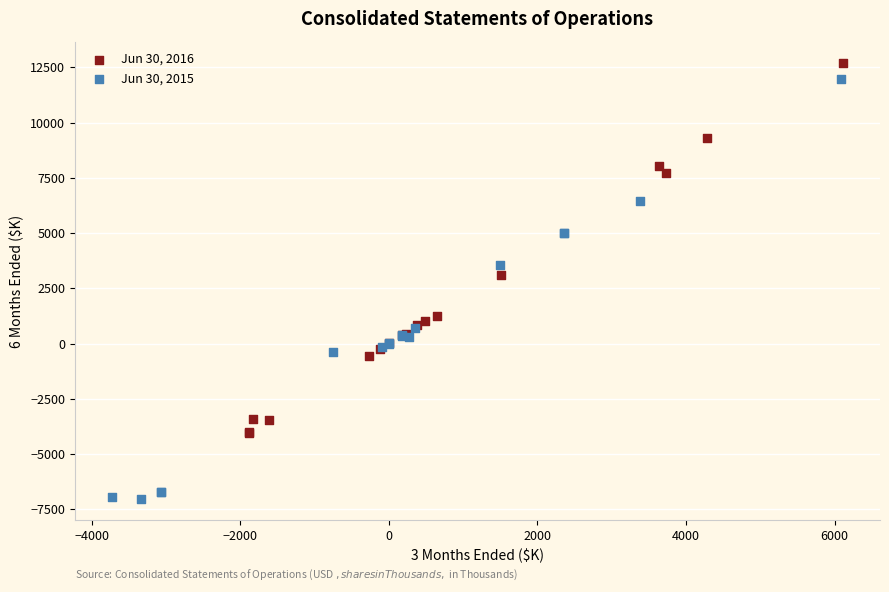

Which series has the widest spread of Y values?

Jun 30, 2015